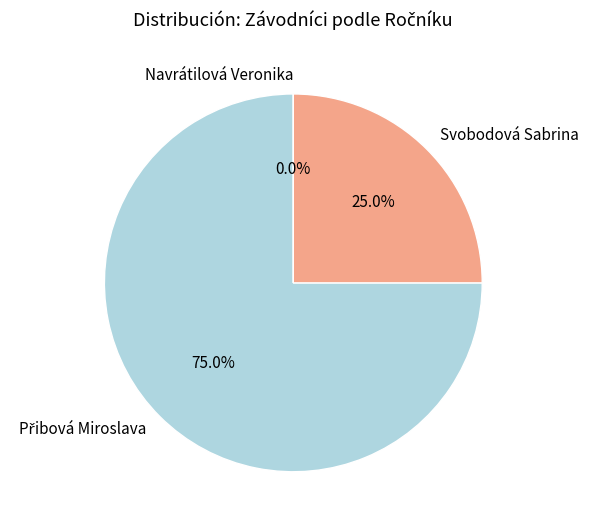

How much of the chart is everything except Navrátilová Veronika?

100.0%